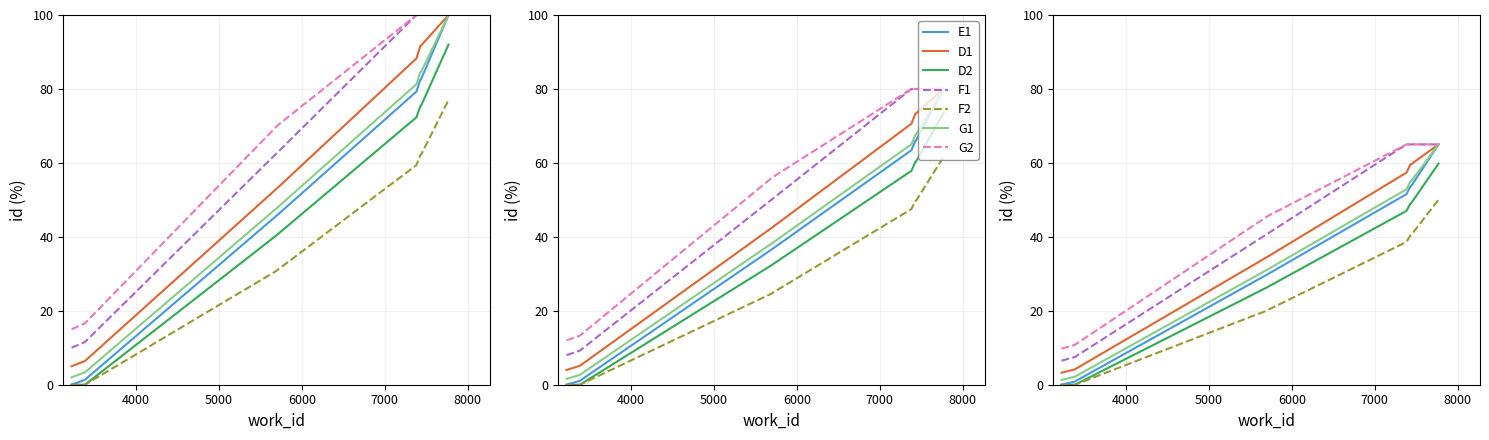

Which label corresponds to the smallest value in the chart?

3224